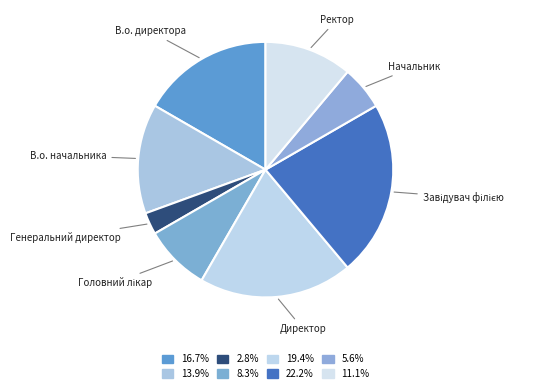

The В.о. начальника slice represents 1% of the pie. True or false?

False